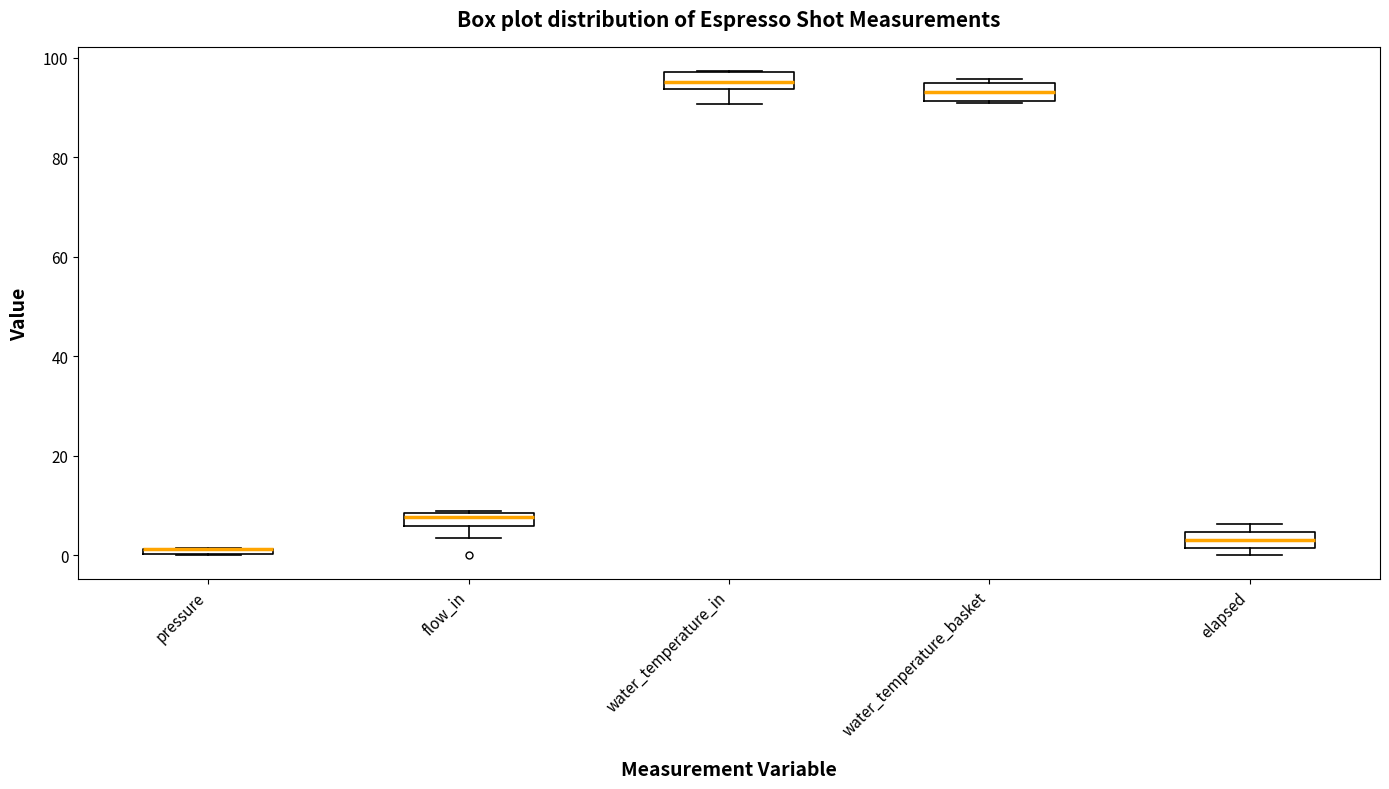

Where is the lower edge of the box for elapsed on the y-axis? The values are not printed on the chart, so give them approximately, as read against the axis.

2